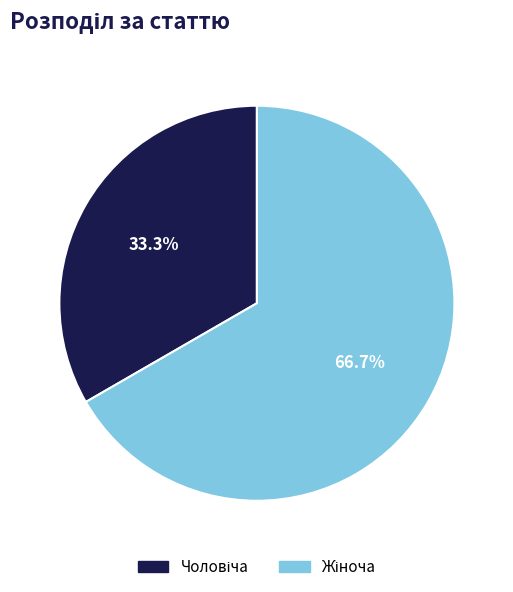

Does any single category account for the majority?

Yes